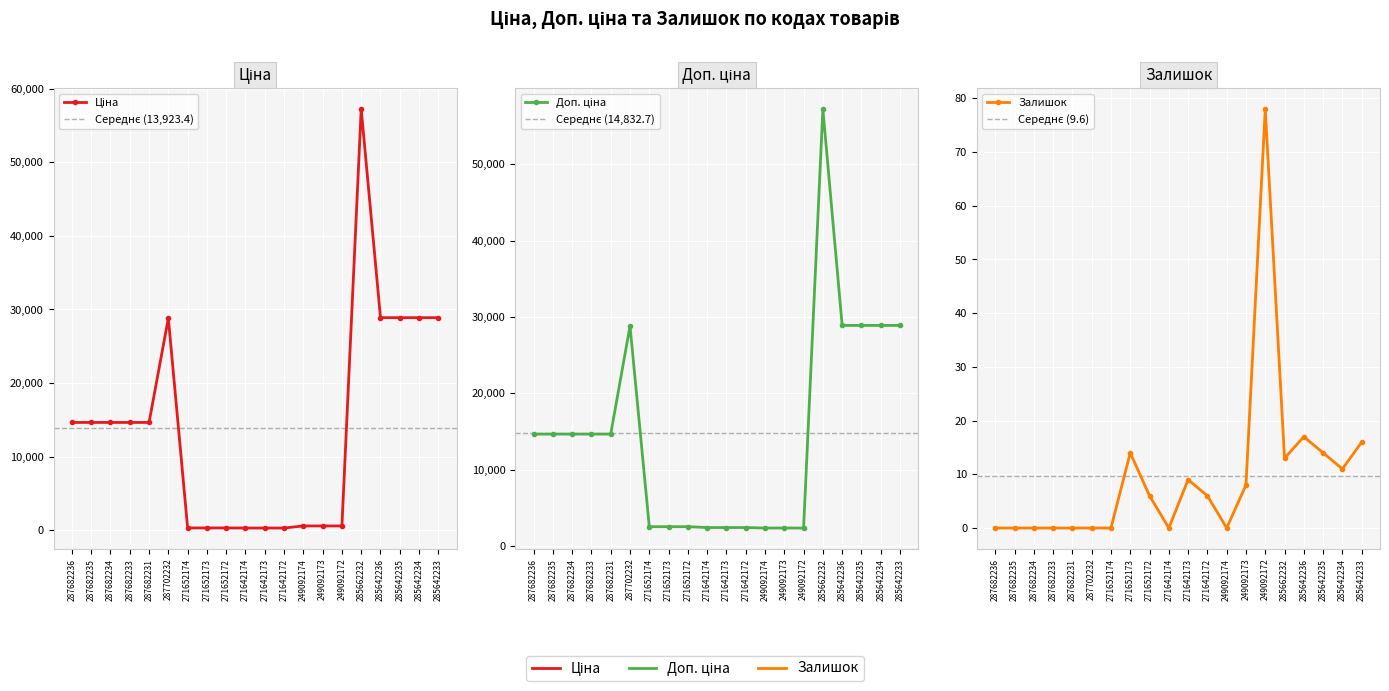

How many lines are shown in the chart?

3